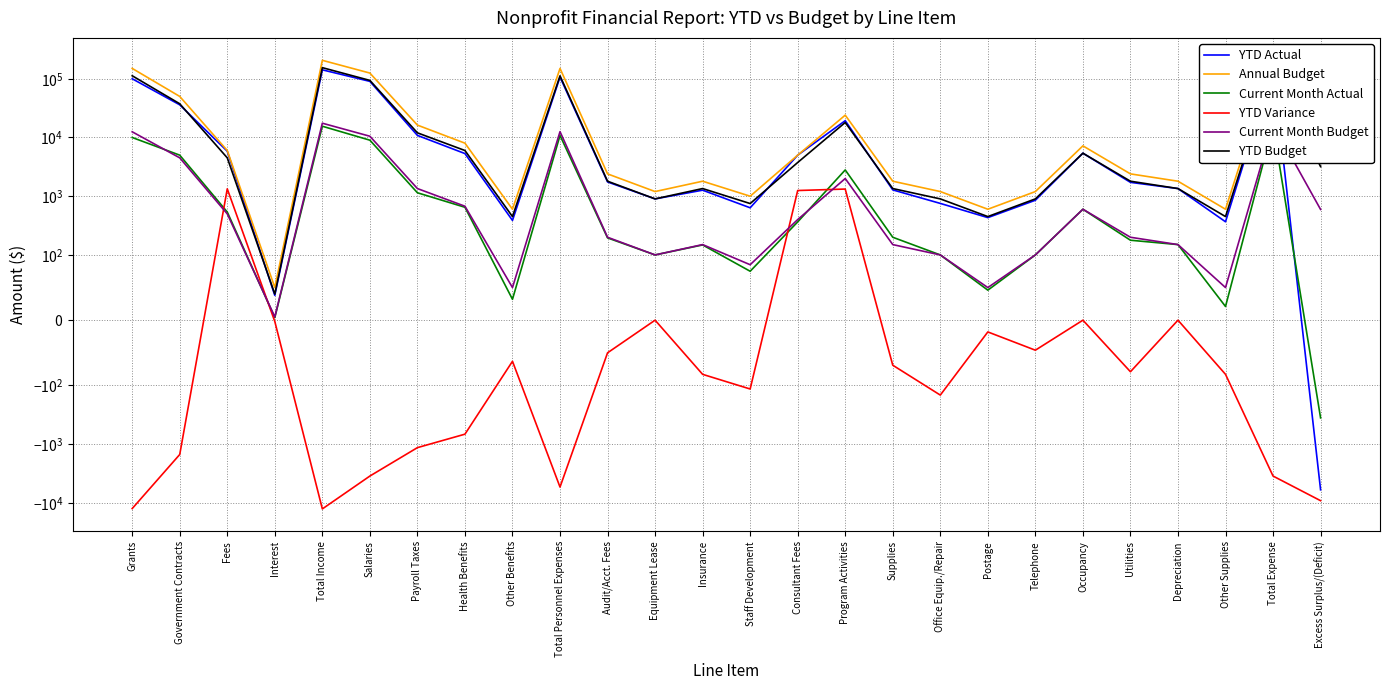

Reading right to left, what are all the values shown in this chart?

YTD Actual: Excess Surplus/(Deficit)=-5986	Total Expense=147859	Other Supplies=367	Depreciation=1350	Utilities=1721	Occupancy=5400	Telephone=854	Postage=432	Office Equip./Repair=754	Supplies=1281	Program Activities=19324	Consultant Fees=5000	Staff Development=635	Insurance=1267	Equipment Lease=900	Audit/Acct. Fees=1750	Total Personnel Expenses=106824	Other Benefits=387	Health Benefits=5324	Payroll Taxes=10854	Salaries=90259	Total Income=141873	Interest=38	Fees=5835	Government Contracts=36000	Grants=100000
Annual Budget: Excess Surplus/(Deficit)=4000	Total Expense=202050	Other Supplies=600	Depreciation=1800	Utilities=2400	Occupancy=7200	Telephone=1200	Postage=600	Office Equip./Repair=1200	Supplies=1800	Program Activities=24000	Consultant Fees=5000	Staff Development=1000	Insurance=1800	Equipment Lease=1200	Audit/Acct. Fees=2400	Total Personnel Expenses=149850	Other Benefits=600	Health Benefits=8000	Payroll Taxes=16250	Salaries=125000	Total Income=206050	Interest=50	Fees=6000	Government Contracts=50000	Grants=150000
Current Month Actual: Excess Surplus/(Deficit)=-357	Total Expense=15899	Other Supplies=21	Depreciation=150	Utilities=178	Occupancy=600	Telephone=100	Postage=46	Office Equip./Repair=100	Supplies=200	Program Activities=2800	Consultant Fees=365	Staff Development=75	Insurance=148	Equipment Lease=100	Audit/Acct. Fees=195	Total Personnel Expenses=10821	Other Benefits=32	Health Benefits=648	Payroll Taxes=1145	Salaries=8996	Total Income=15542	Interest=4	Fees=538	Government Contracts=5000	Grants=10000
YTD Variance: Excess Surplus/(Deficit)=-9176	Total Expense=-3491	Other Supplies=-83	Depreciation=0	Utilities=-79	Occupancy=0	Telephone=-46	Postage=-18	Office Equip./Repair=-146	Supplies=-69	Program Activities=1324	Consultant Fees=1250	Staff Development=-115	Insurance=-83	Equipment Lease=0	Audit/Acct. Fees=-50	Total Personnel Expenses=-5376	Other Benefits=-63	Health Benefits=-676	Payroll Taxes=-1146	Salaries=-3491	Total Income=-12667	Interest=-2	Fees=1335	Government Contracts=-1500	Grants=-12500
Current Month Budget: Excess Surplus/(Deficit)=595	Total Expense=16910	Other Supplies=50	Depreciation=150	Utilities=200	Occupancy=600	Telephone=100	Postage=50	Office Equip./Repair=100	Supplies=150	Program Activities=2000	Consultant Fees=400	Staff Development=85	Insurance=150	Equipment Lease=100	Audit/Acct. Fees=200	Total Personnel Expenses=12575	Other Benefits=50	Health Benefits=675	Payroll Taxes=1350	Salaries=10500	Total Income=17505	Interest=5	Fees=500	Government Contracts=4500	Grants=12500
YTD Budget: Excess Surplus/(Deficit)=3190	Total Expense=151350	Other Supplies=450	Depreciation=1350	Utilities=1800	Occupancy=5400	Telephone=900	Postage=450	Office Equip./Repair=900	Supplies=1350	Program Activities=18000	Consultant Fees=3750	Staff Development=750	Insurance=1350	Equipment Lease=900	Audit/Acct. Fees=1800	Total Personnel Expenses=112200	Other Benefits=450	Health Benefits=6000	Payroll Taxes=12000	Salaries=93750	Total Income=154540	Interest=40	Fees=4500	Government Contracts=37500	Grants=112500